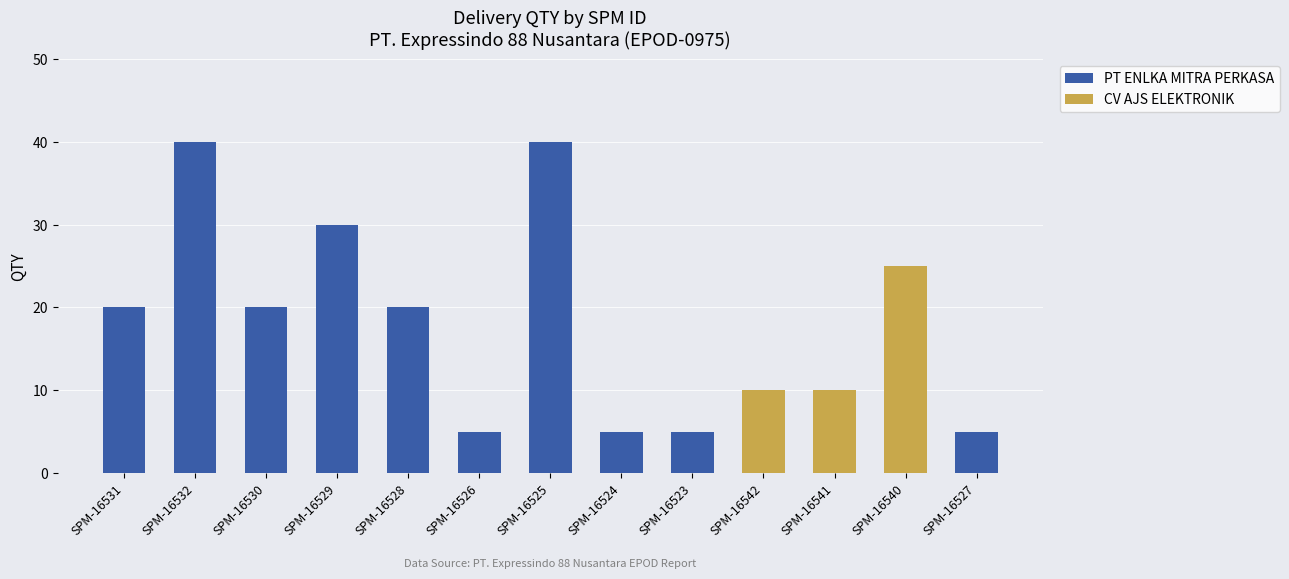

What is the highest value of the PT ENLKA MITRA PERKASA series?

40